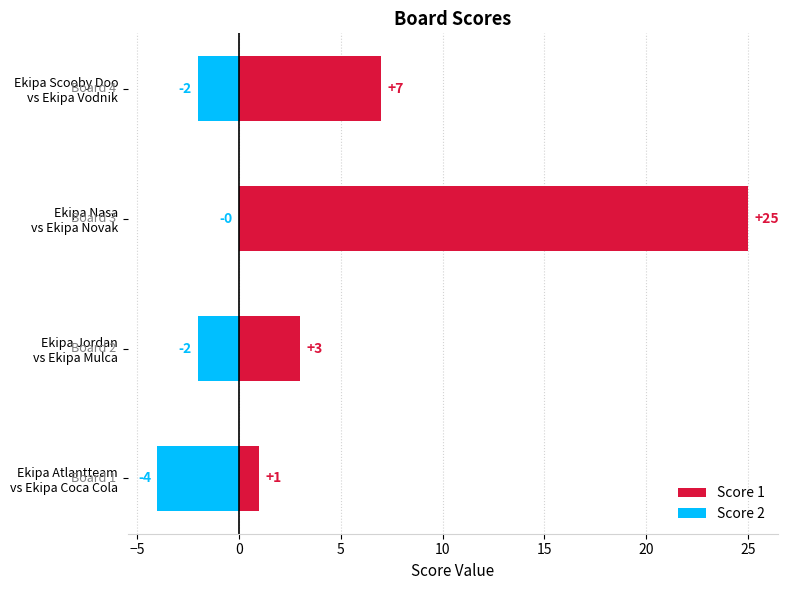

Reading left to right, what are all the values shown in this chart?

Score 1: 1	3	25	7
Score 2: -4	-2	0	-2